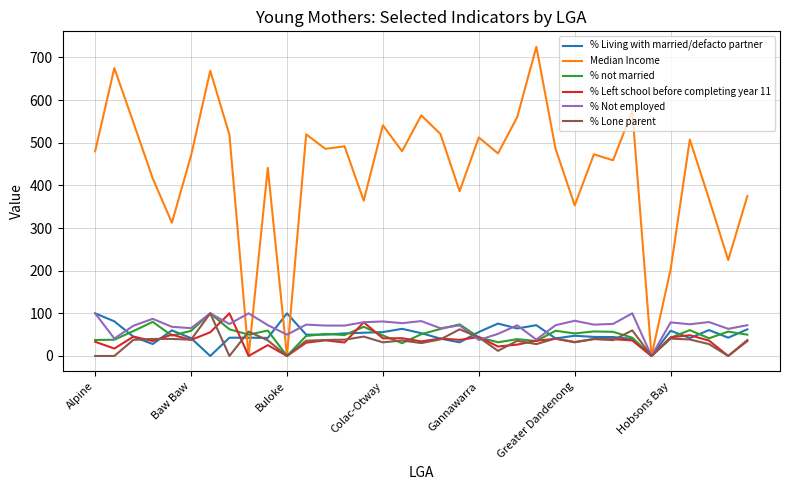

What is the maximum value for % Not employed?

100.0